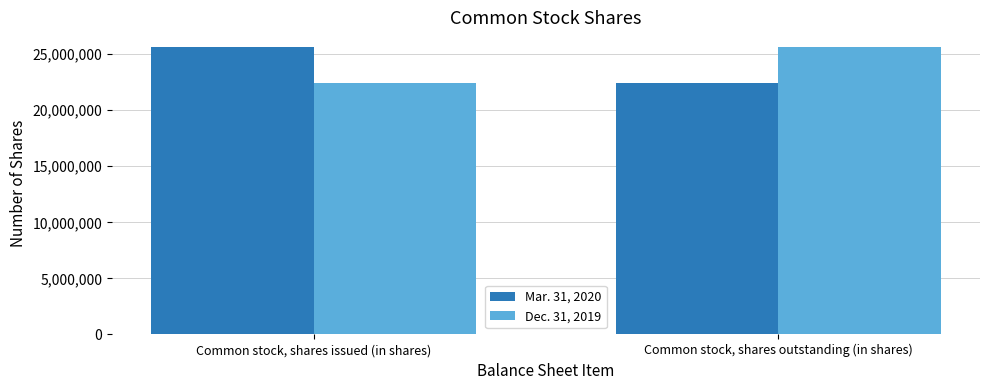

What is the total value across all series at Common stock, shares issued (in shares)?

48130000